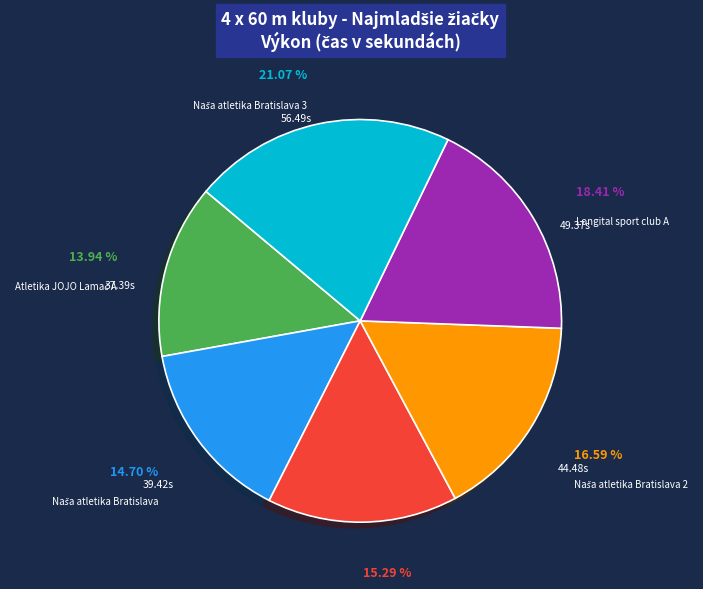

To the nearest percent, what is the difference between the largest and smallest slice percentages?

7%